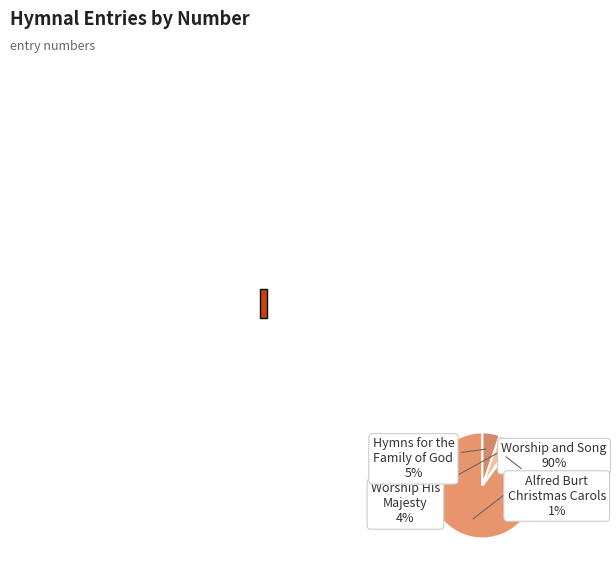

What is the largest slice in the pie chart?

Worship and Song